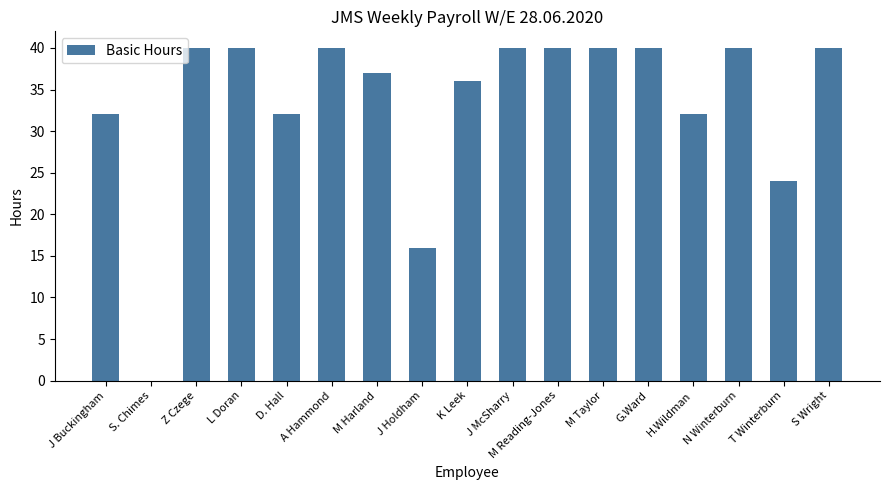

Reading left to right, what are all the values shown in this chart?

J Buckingham=32	S. Chimes=0	Z Czege=40	L Doran=40	D. Hall=32	A Hammond=40	M Harland=37	J Holdham=16	K Leek=36	J McSharry=40	M Reading-Jones=40	M Taylor=40	G.Ward=40	H.Wildman=32	N Winterburn=40	T Winterburn=24	S Wright=40